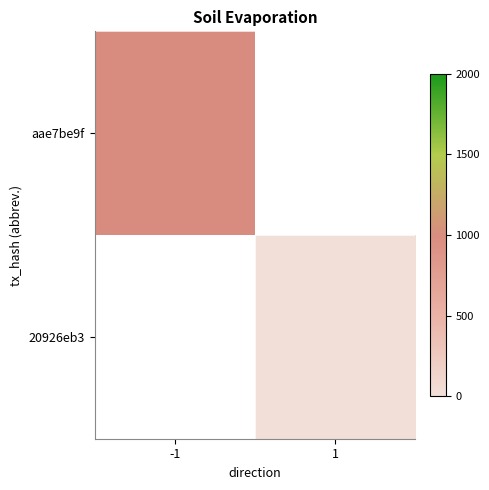

How many values in aae7be9f are above zero?

1